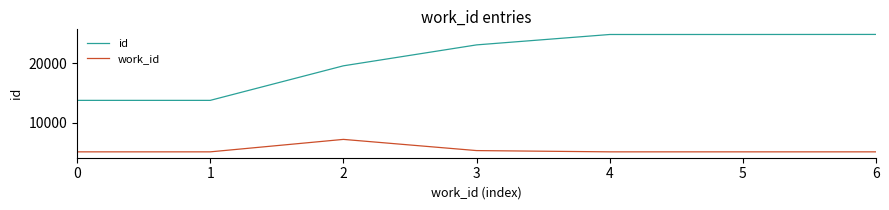

What is the sum of the id values at 6 and 1?

38566